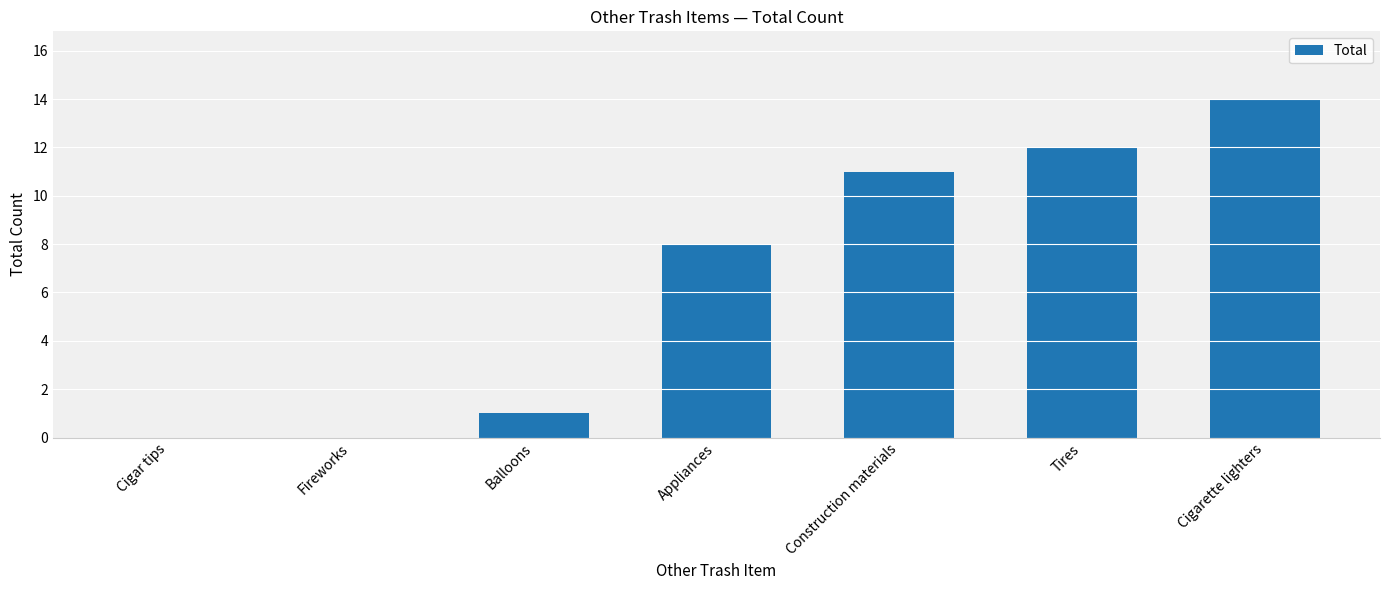

Between Tires and Cigar tips, which is larger?

Tires